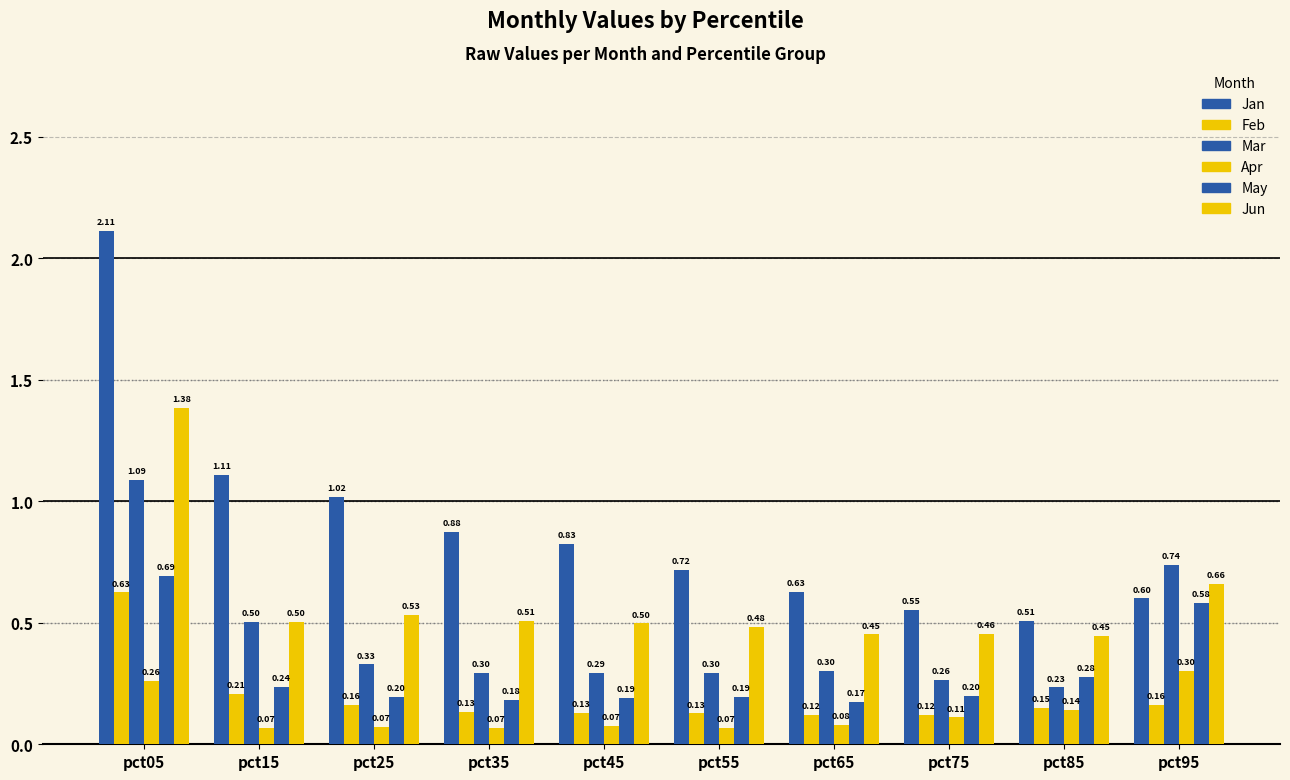

What is the difference between the maximum and minimum values in the Jun series?

0.9